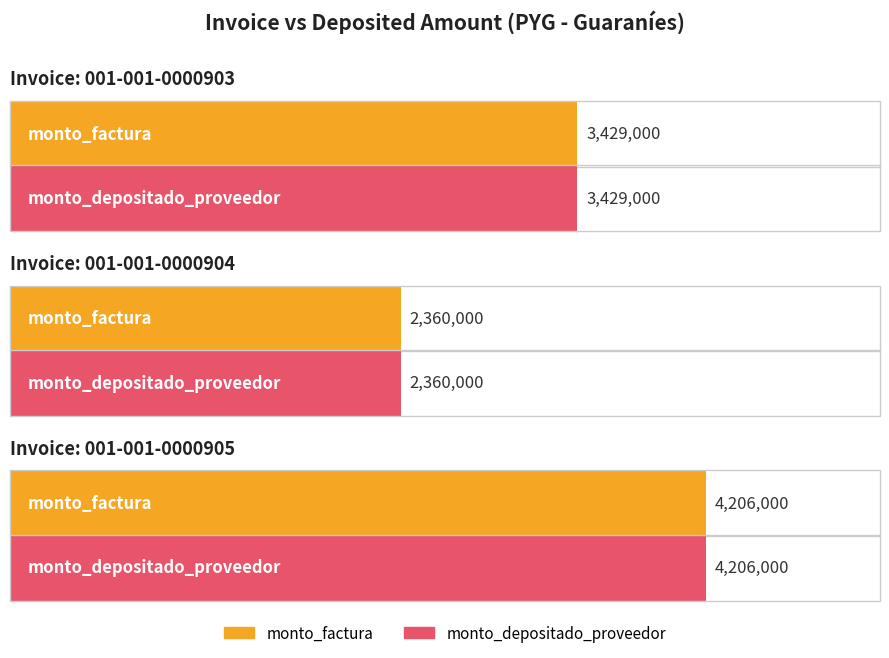

Which series has the largest range (max minus min)?

monto_factura